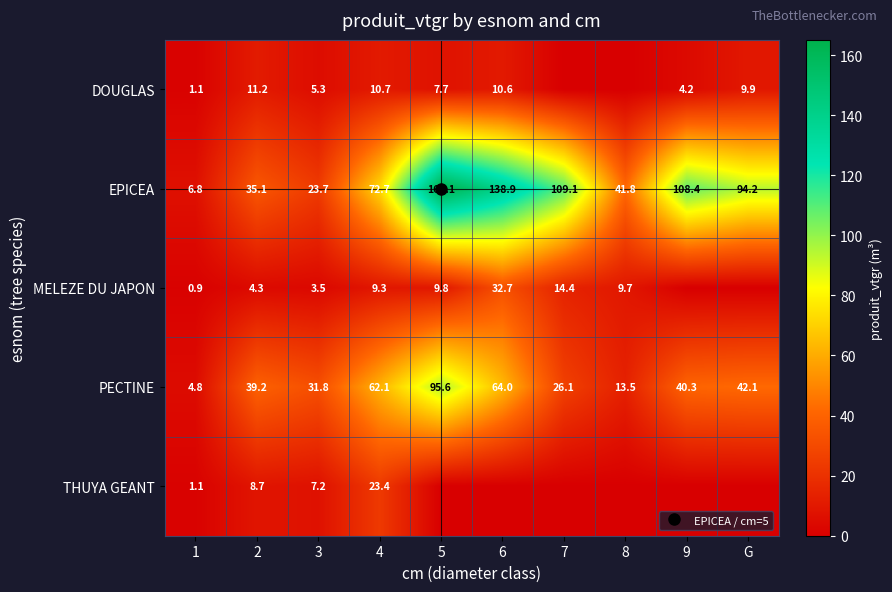

The value of EPICEA at 6 is 138.9. True or false?

True